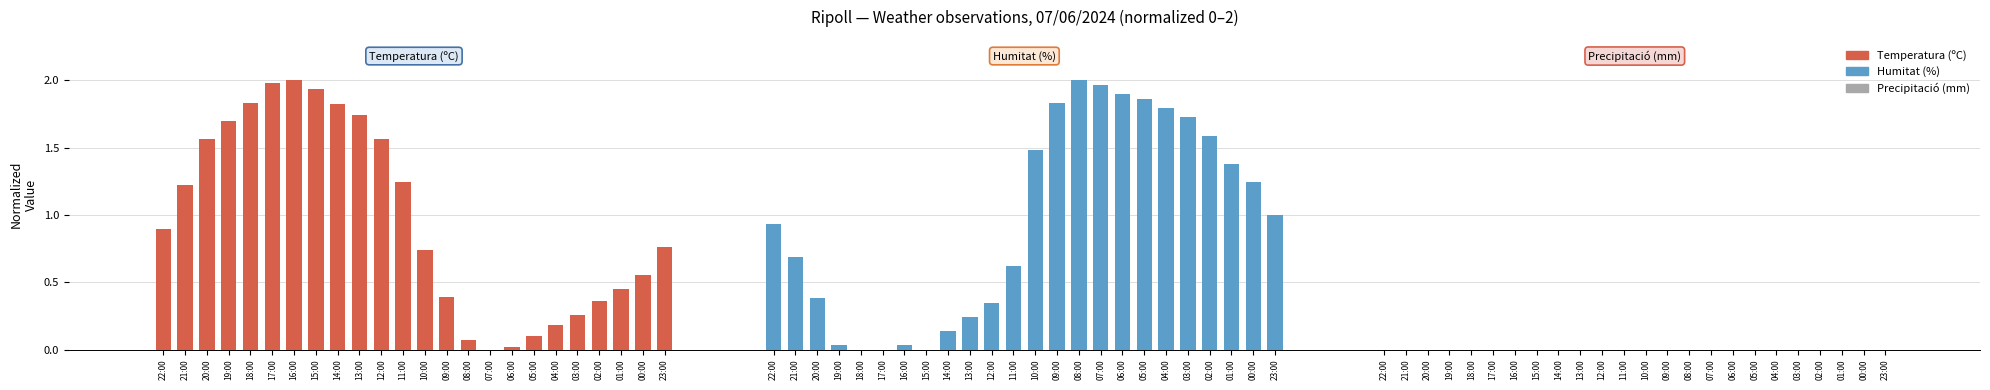

What is the difference between the maximum and minimum values in the Humitat (%) series?

2.0